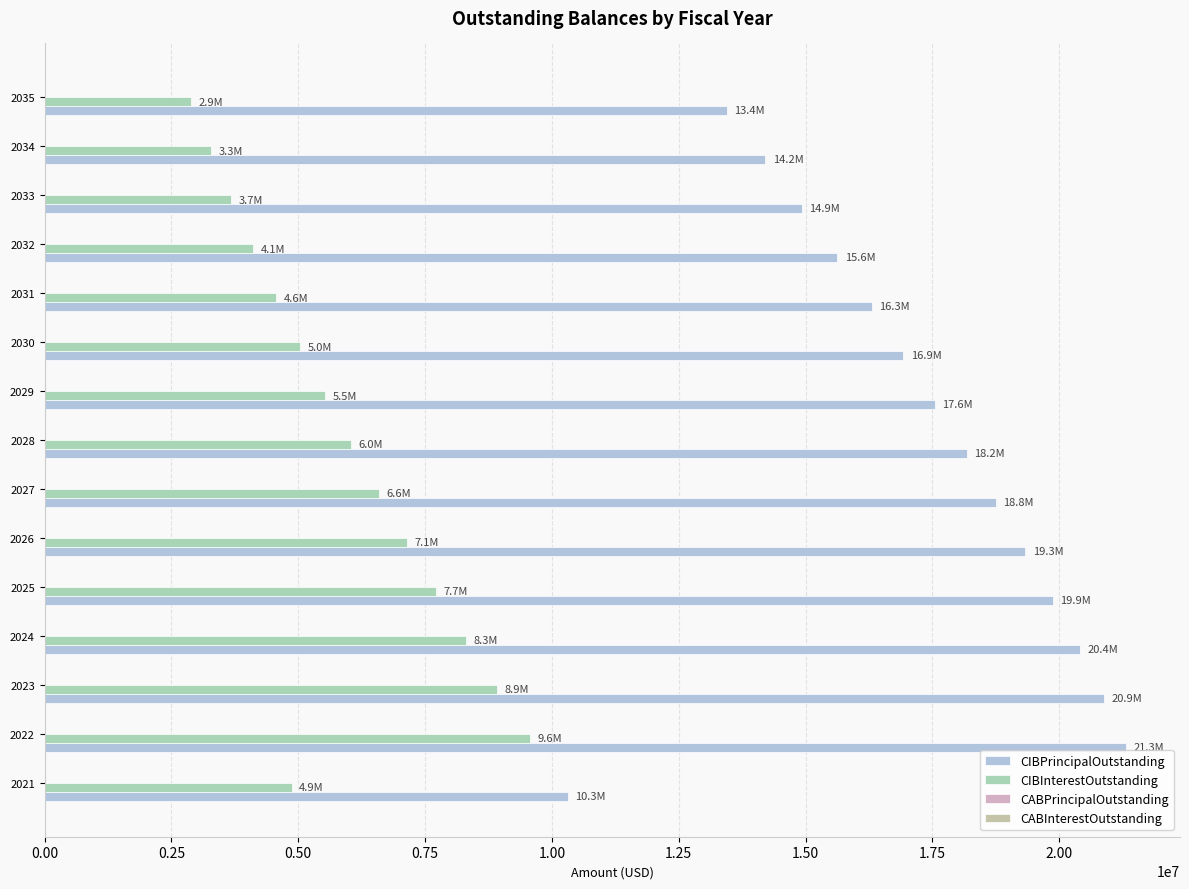

At how many categories does at least one series exceed 3791708?

15